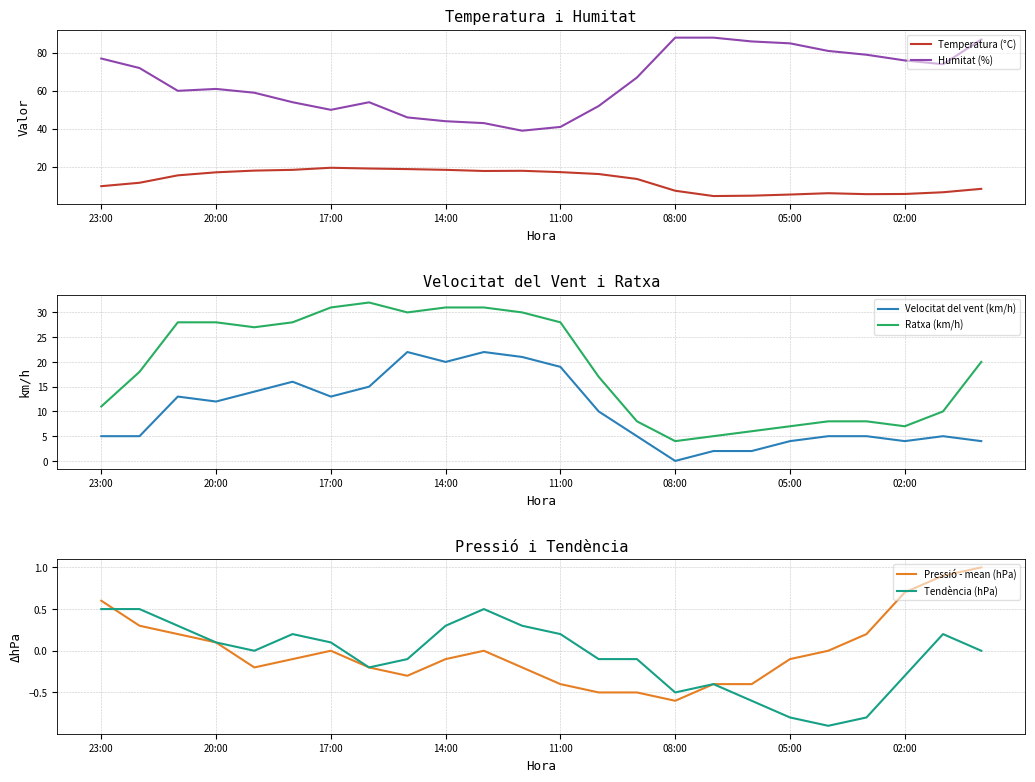

The Humitat (%) series shows 76.0 at 02:00. True or false?

True